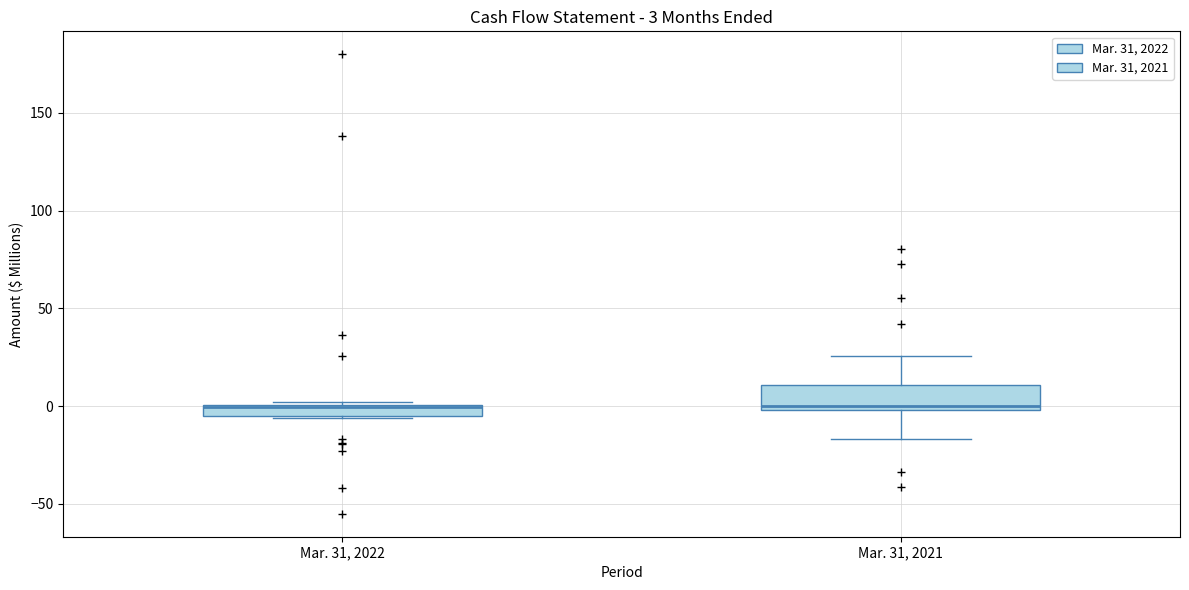

Which box is the tallest, from its lower edge to its upper edge?

Mar. 31, 2021